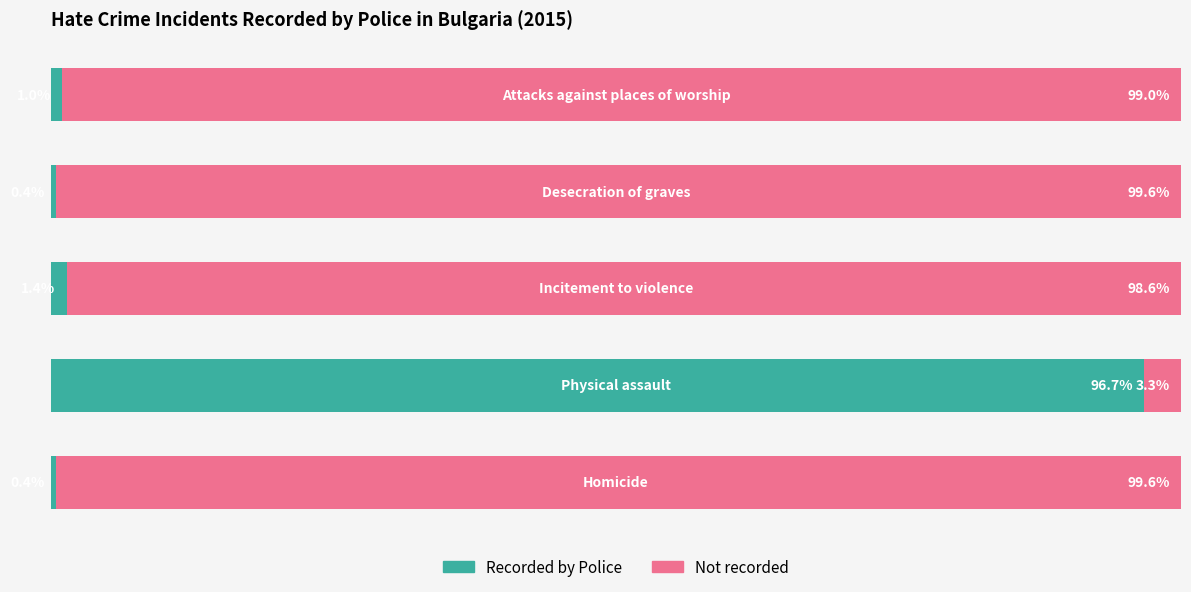

List the series in order of their overall mean, lowest first.

Recorded by Police, Not recorded